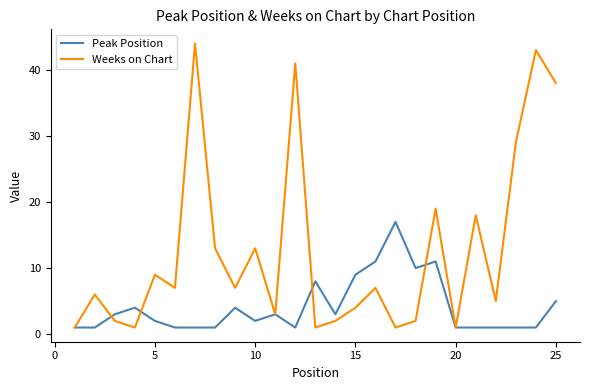

List the series in order of their peak value, highest first.

Weeks on Chart, Peak Position